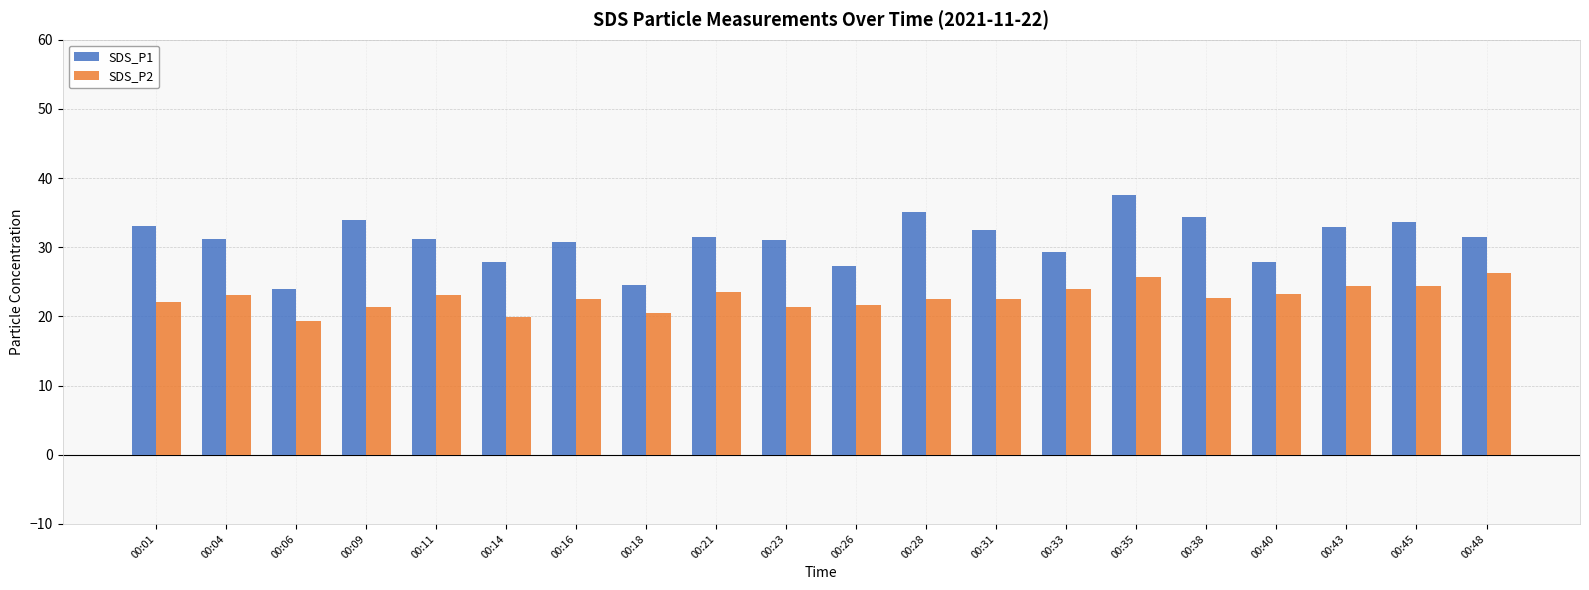

What is the maximum value shown in the chart?

37.6